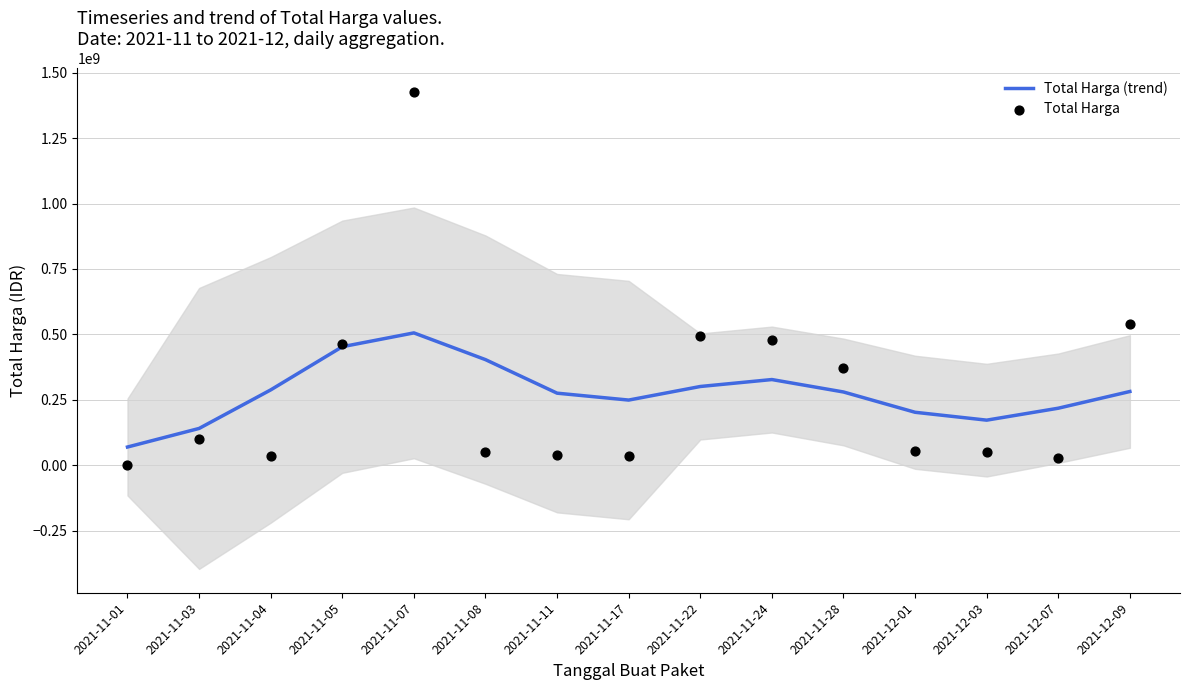

What are all the series names shown in the legend?

Total Harga (trend), Total Harga